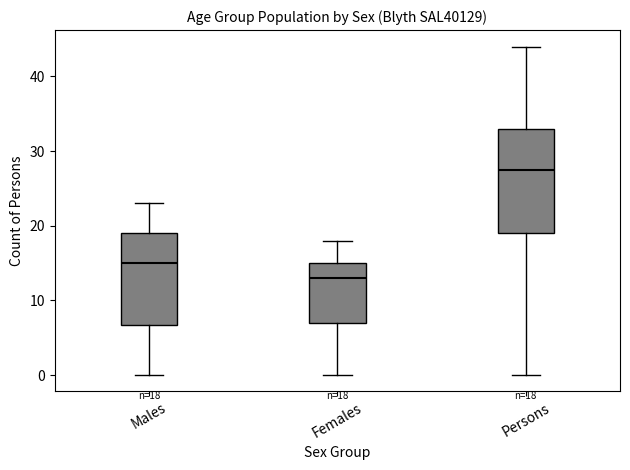

Which box's median line is the lowest?

Females